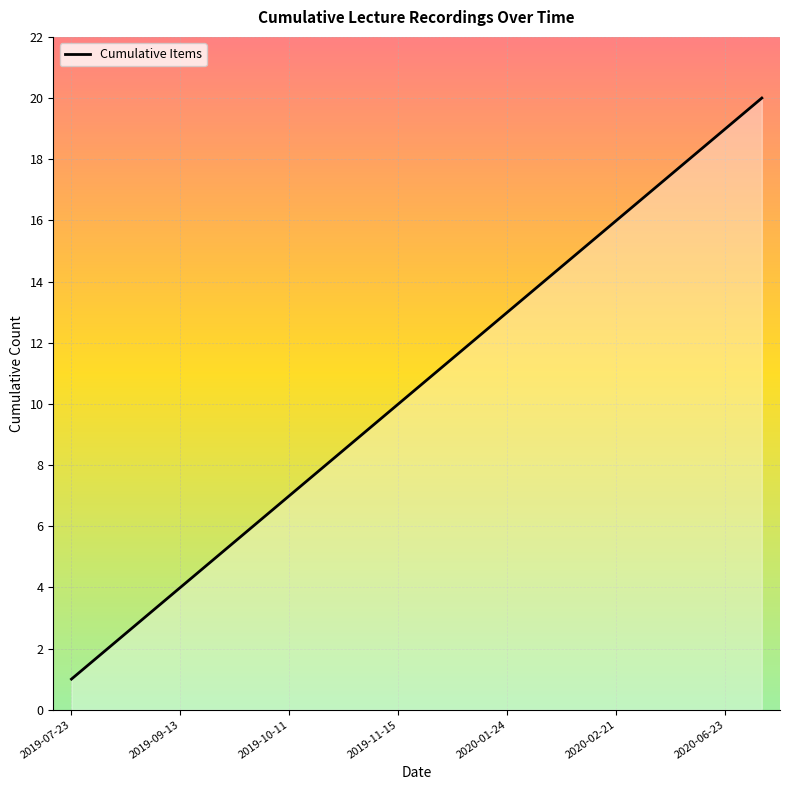

How many series are shown in this chart?

1